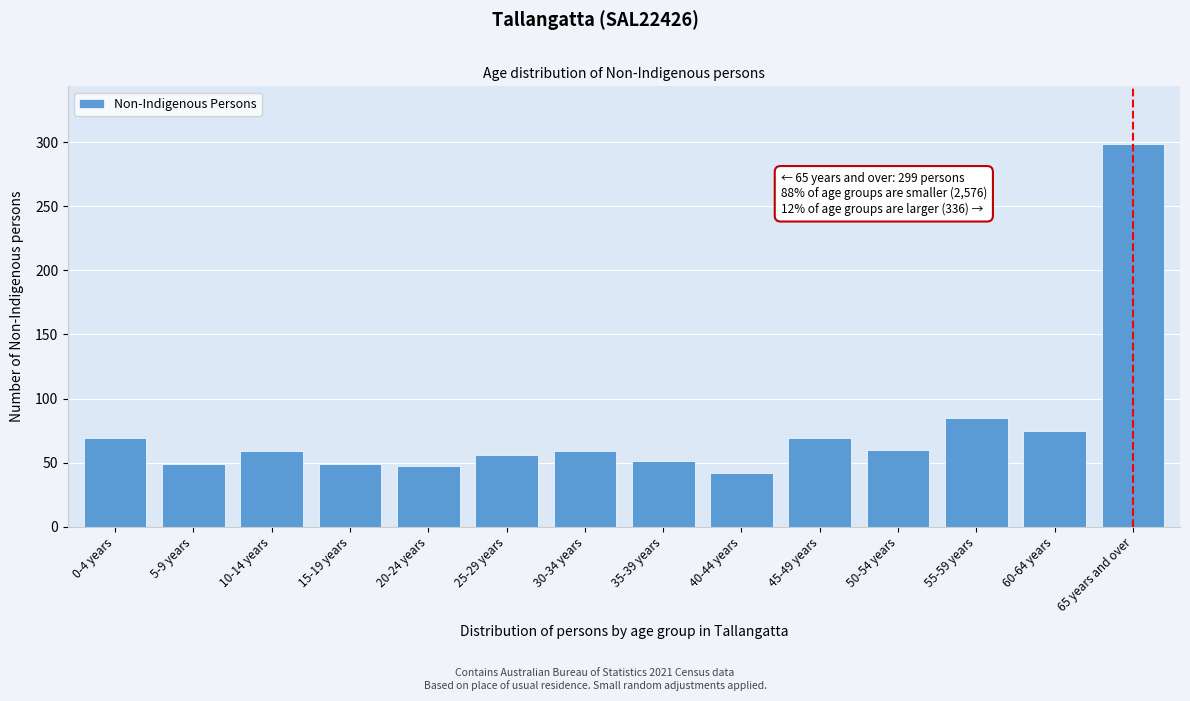

True or false: the data shows 11 at 20-24 years.

False